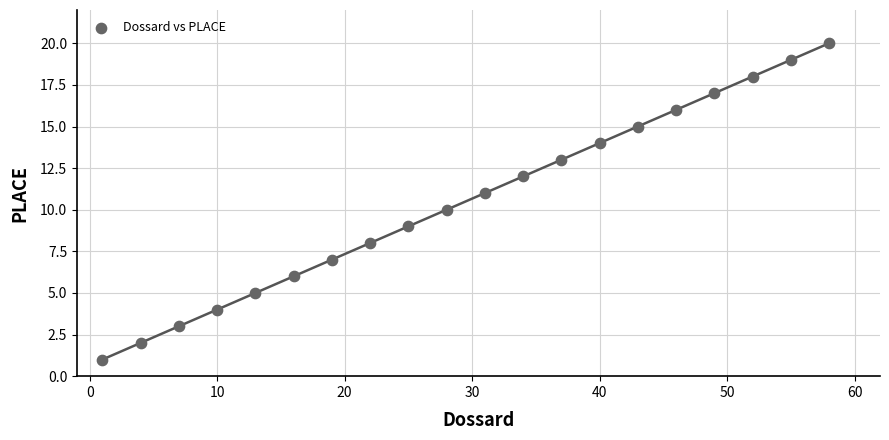

What is the range of Y values (max minus min)?

19